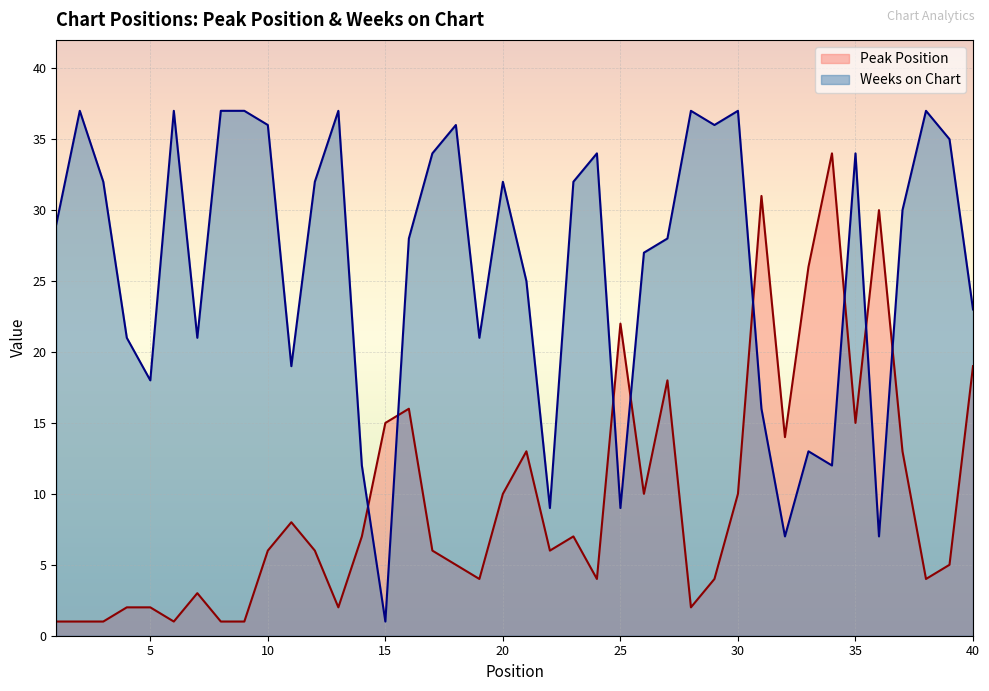

At which label is Peak Position closest to 17?

16